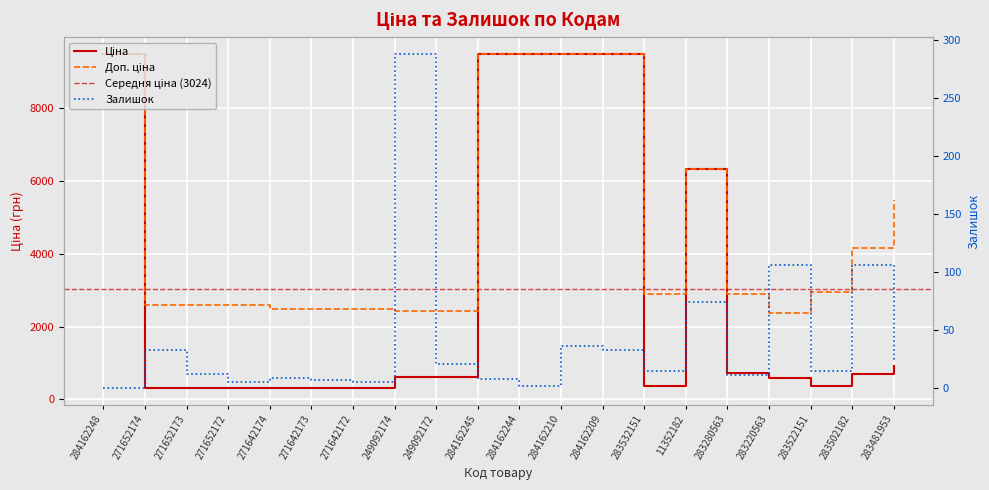

At how many categories does at least one series exceed 6241?

6